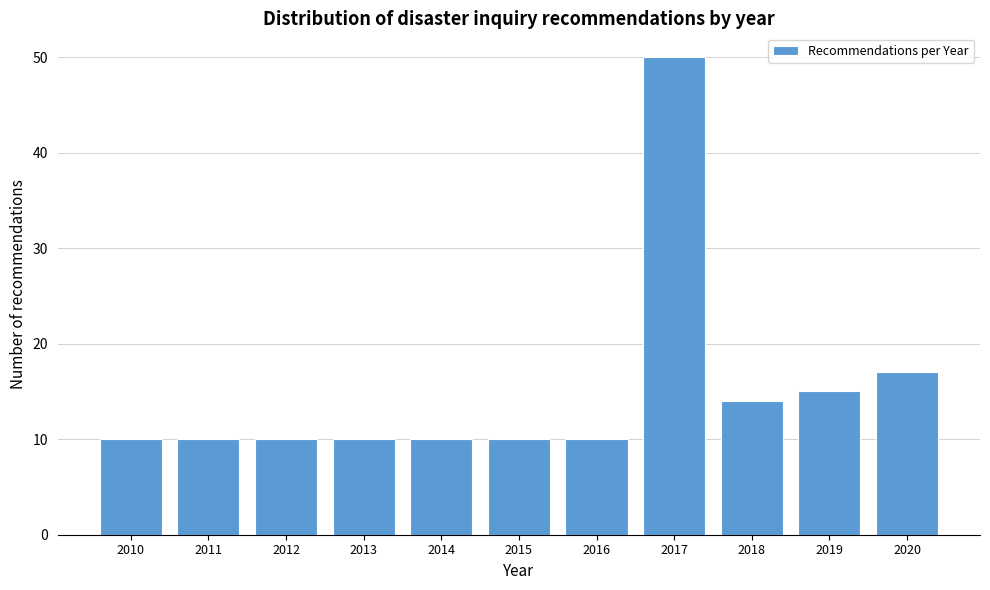

Reading right to left, list all the values displayed in this chart.

17	15	14	50	10	10	10	10	10	10	10